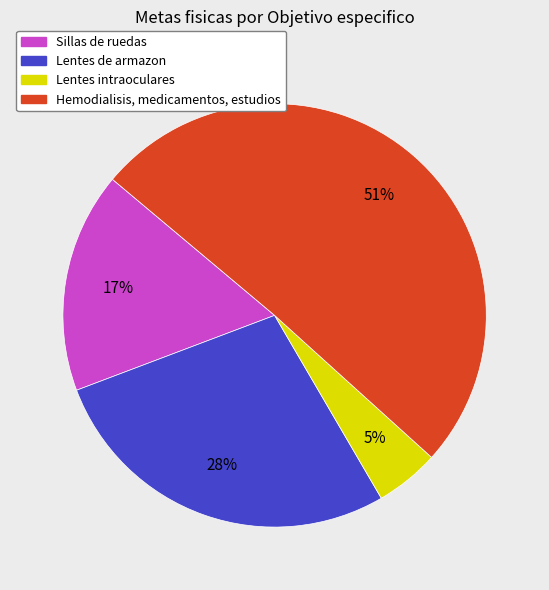

What percentage is the Lentes de armazon slice, to the nearest percent?

28%